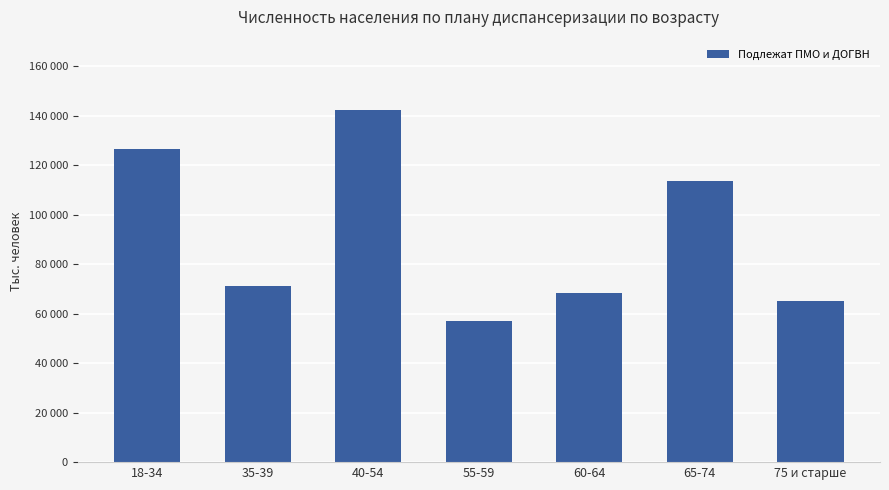

True or false: the data shows 142365 at 40-54.

True